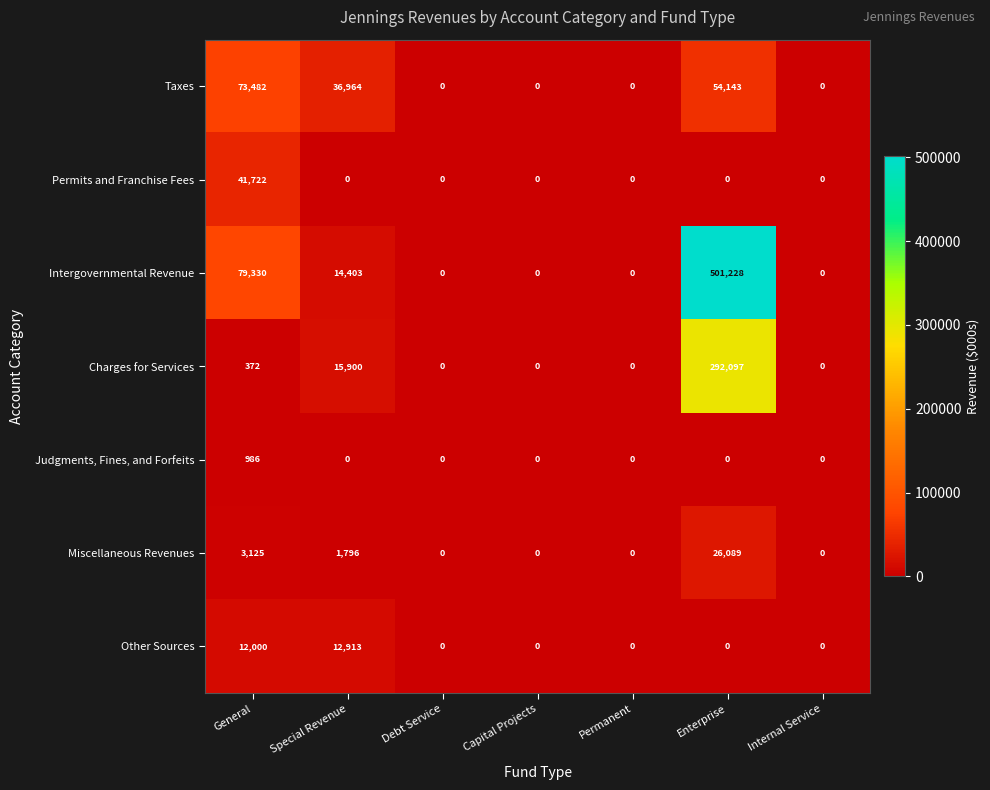

Rank the series at General from lowest to highest value.

Charges for Services, Judgments, Fines, and Forfeits, Miscellaneous Revenues, Other Sources, Permits and Franchise Fees, Taxes, Intergovernmental Revenue